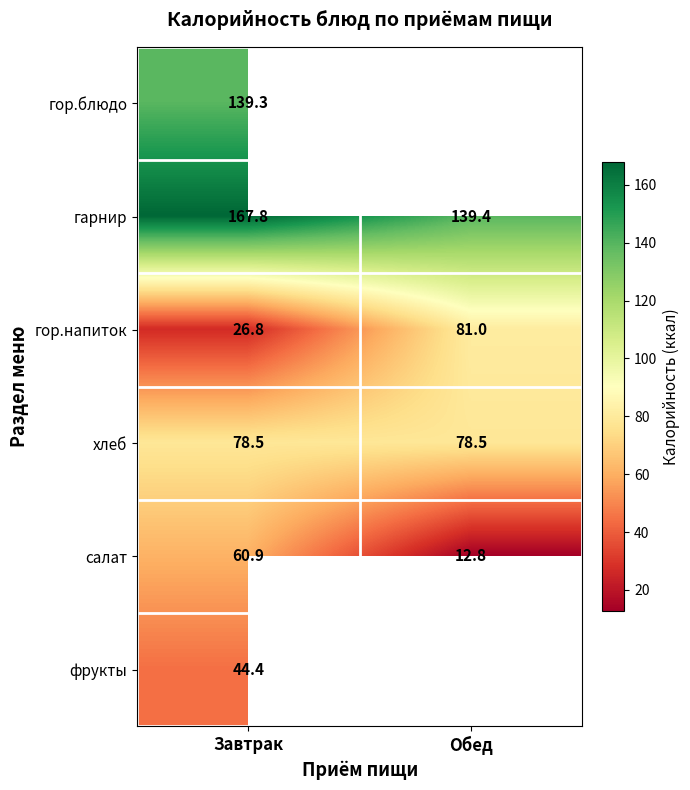

What is the highest value of the гарнир series?

167.8